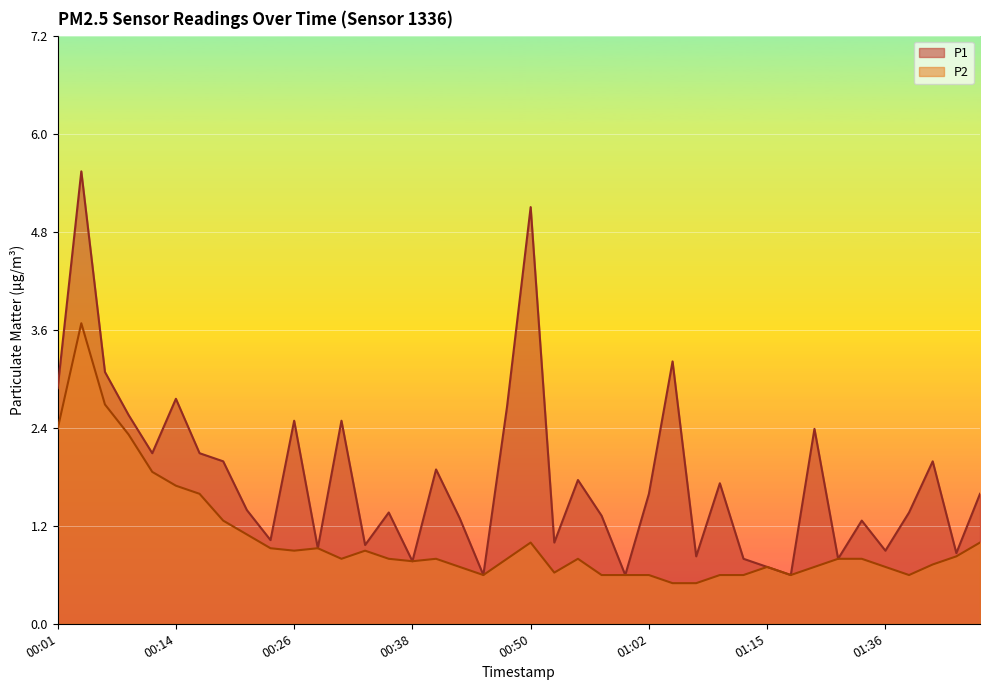

Reading right to left, what are all the values shown in this chart?

P1: 1.6	0.9	2.0	1.4	0.9	1.3	0.8	2.4	0.6	0.7	0.8	1.7	0.8	3.2	1.6	0.6	1.3	1.8	1.0	5.1	2.7	0.6	1.3	1.9	0.8	1.4	1.0	2.5	0.9	2.5	1.0	1.4	2.0	2.1	2.8	2.1	2.6	3.1	5.6	2.9
P2: 1.0	0.8	0.7	0.6	0.7	0.8	0.8	0.7	0.6	0.7	0.6	0.6	0.5	0.5	0.6	0.6	0.6	0.8	0.6	1.0	0.8	0.6	0.7	0.8	0.8	0.8	0.9	0.8	0.9	0.9	0.9	1.1	1.3	1.6	1.7	1.9	2.3	2.7	3.7	2.4